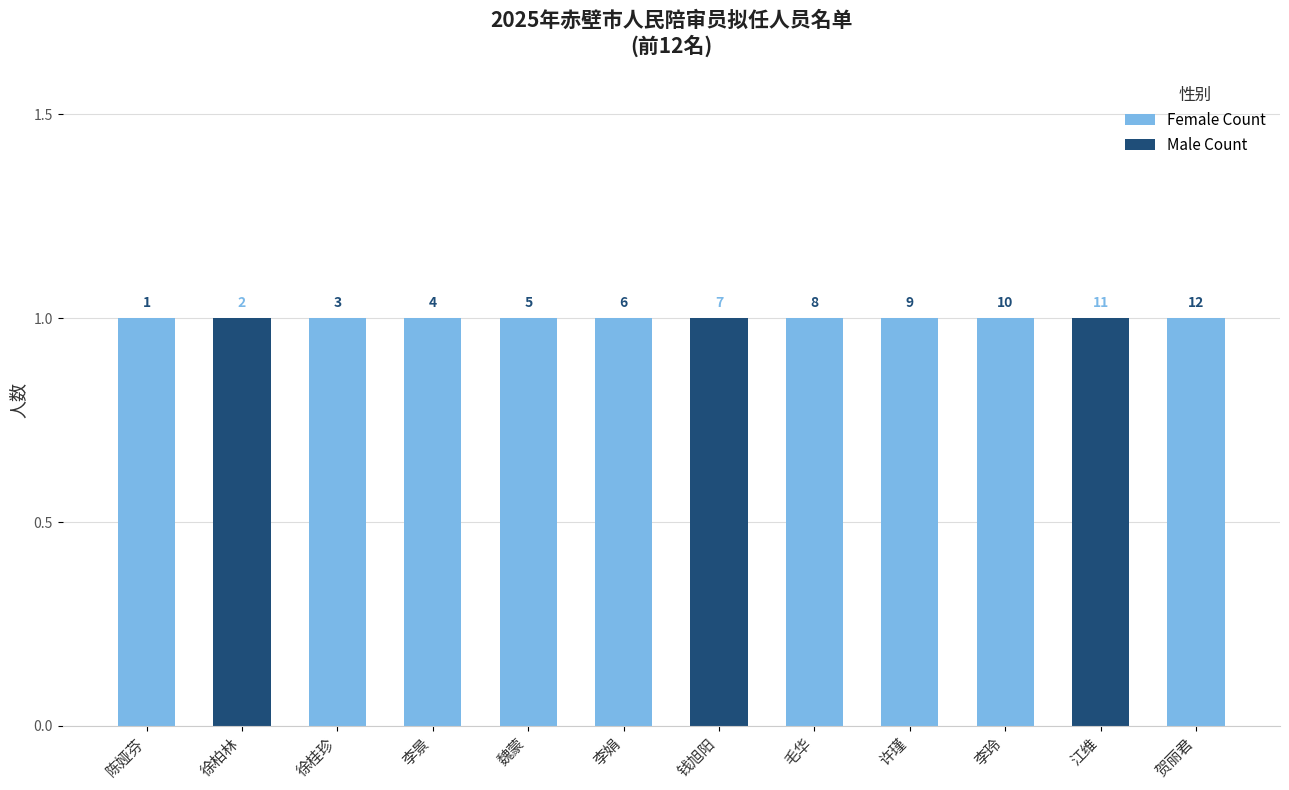

At which category is the sum across all series the highest?

陈娅芬